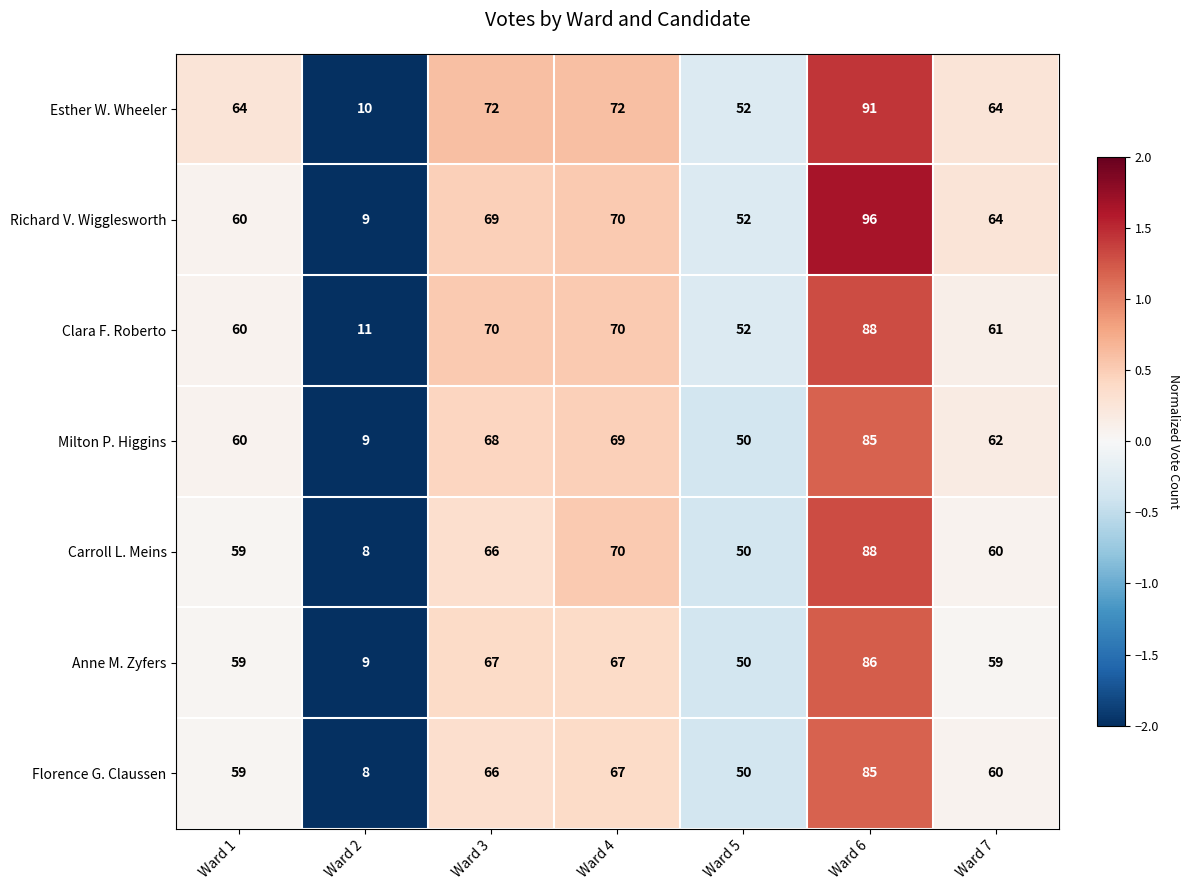

Which series has the largest range (max minus min)?

Richard V. Wigglesworth